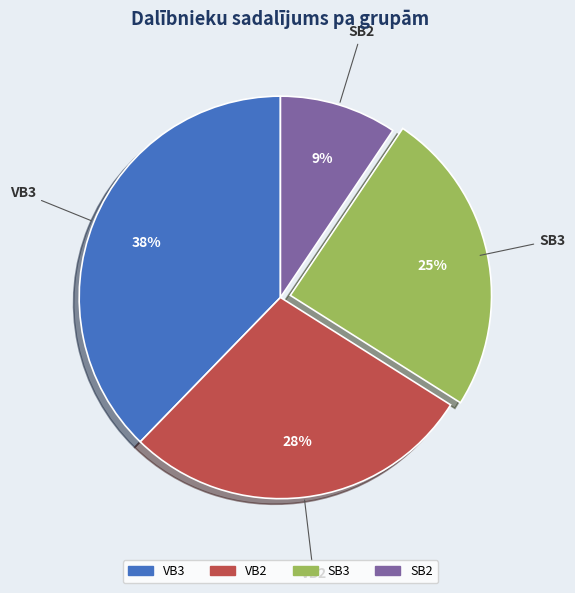

To the nearest percent, what is the average slice percentage?

25%